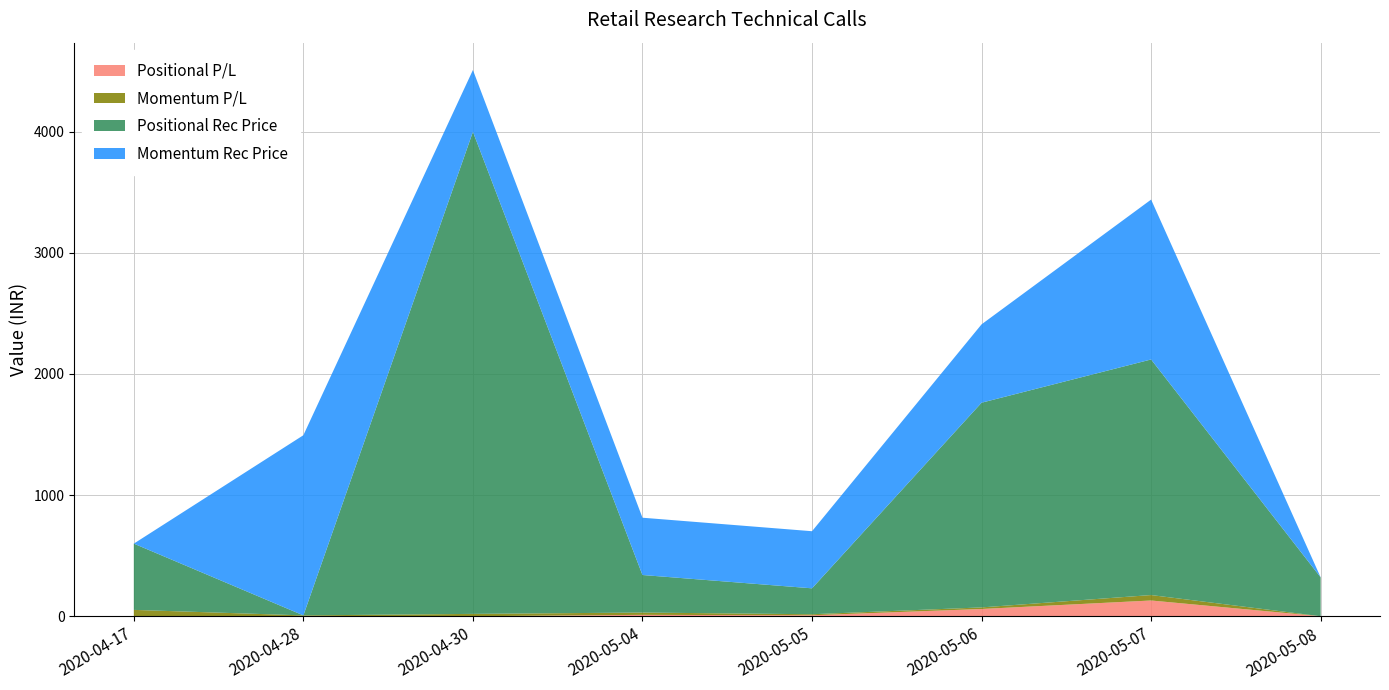

At which category is the sum across all series the highest?

2020-04-30